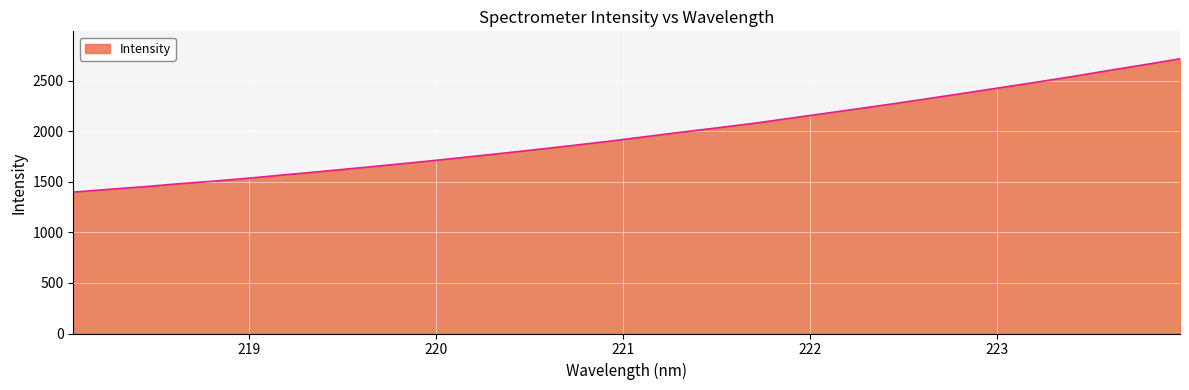

What is the minimum value shown in the chart?

1398.0